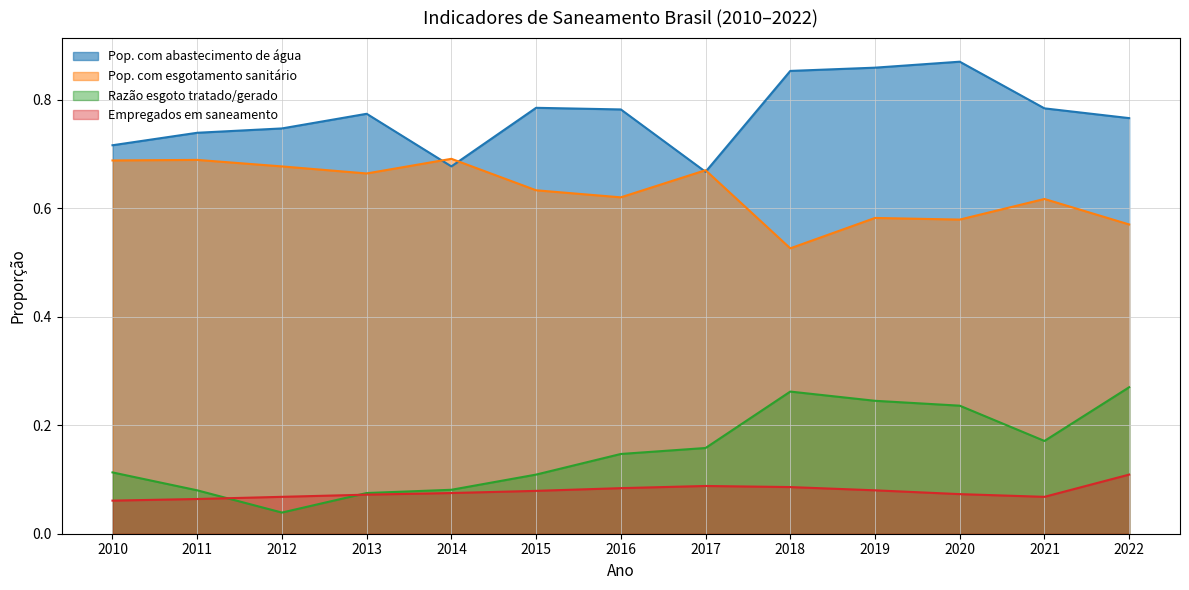

True or false: Pop. com abastecimento de água has more than 0 points higher than both neighbors.

True